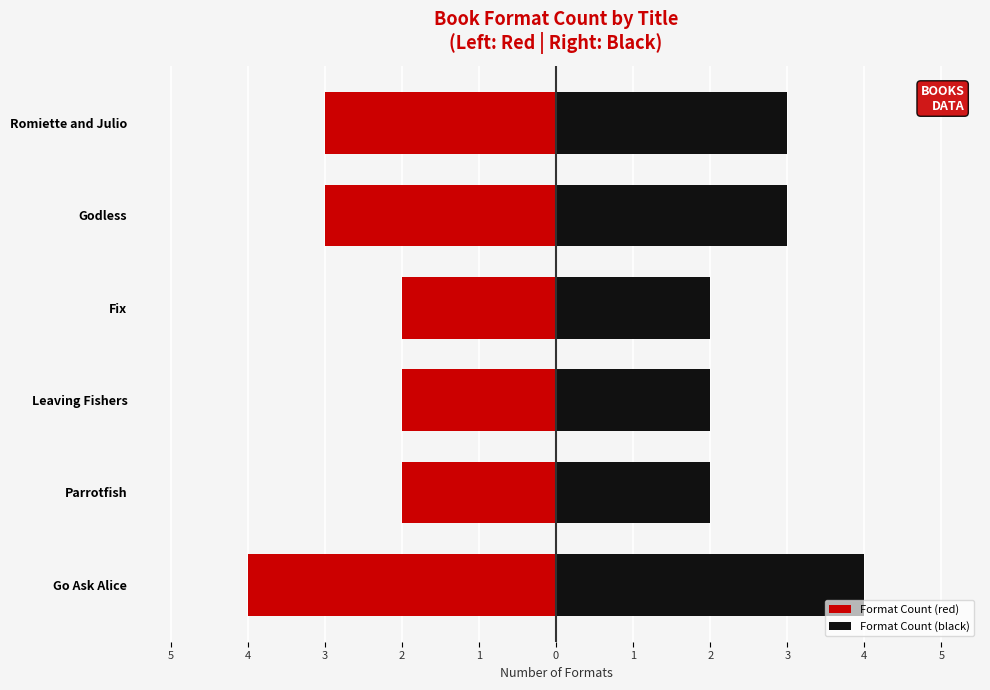

At Godless, list the series in order from largest to smallest.

Format Count (black), Format Count (red)